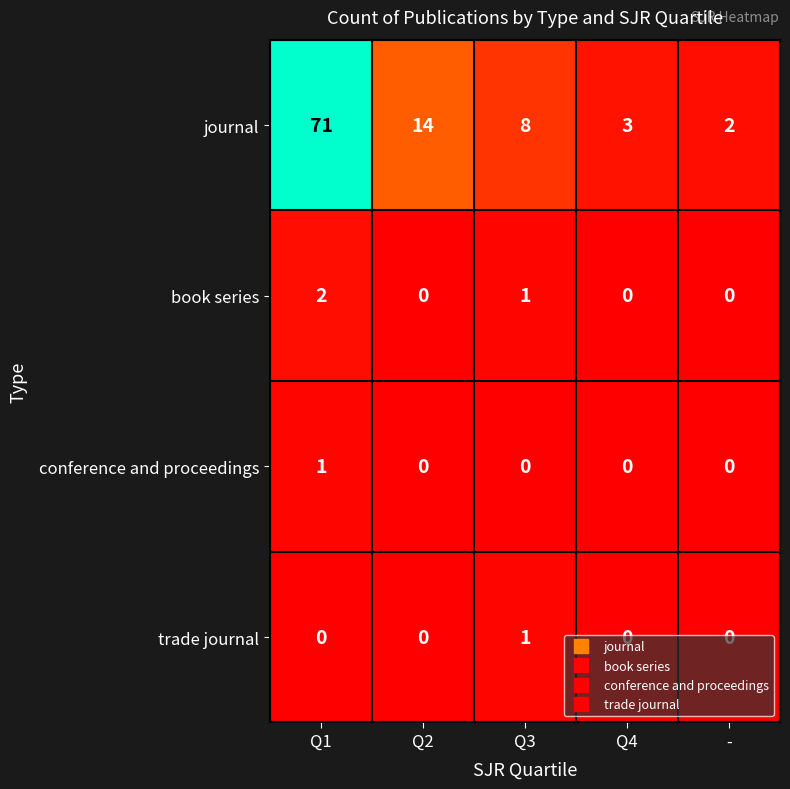

Rank the categories by journal value from lowest to highest.

-, Q4, Q3, Q2, Q1